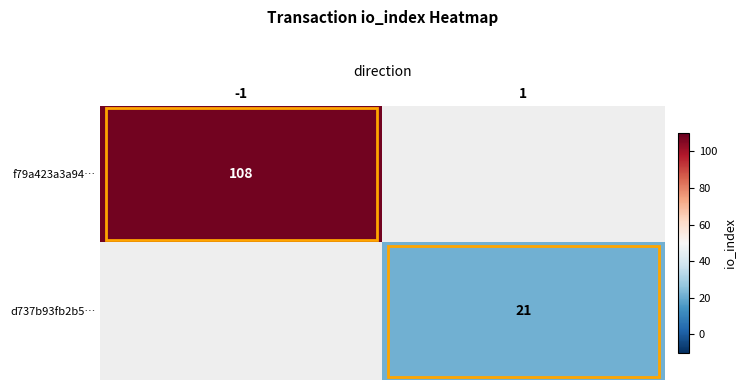

How many categories are shown in the chart?

2